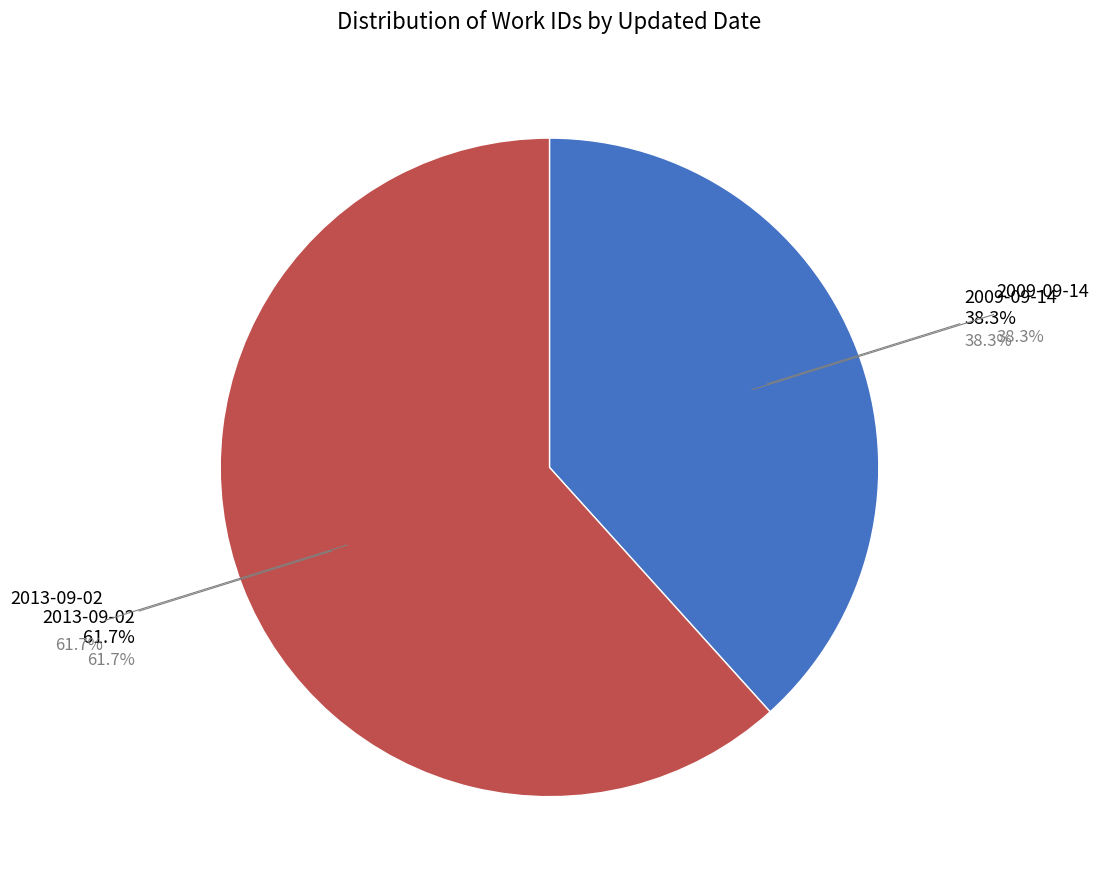

Is it true that 2013-09-02 is 62% of the pie?

True